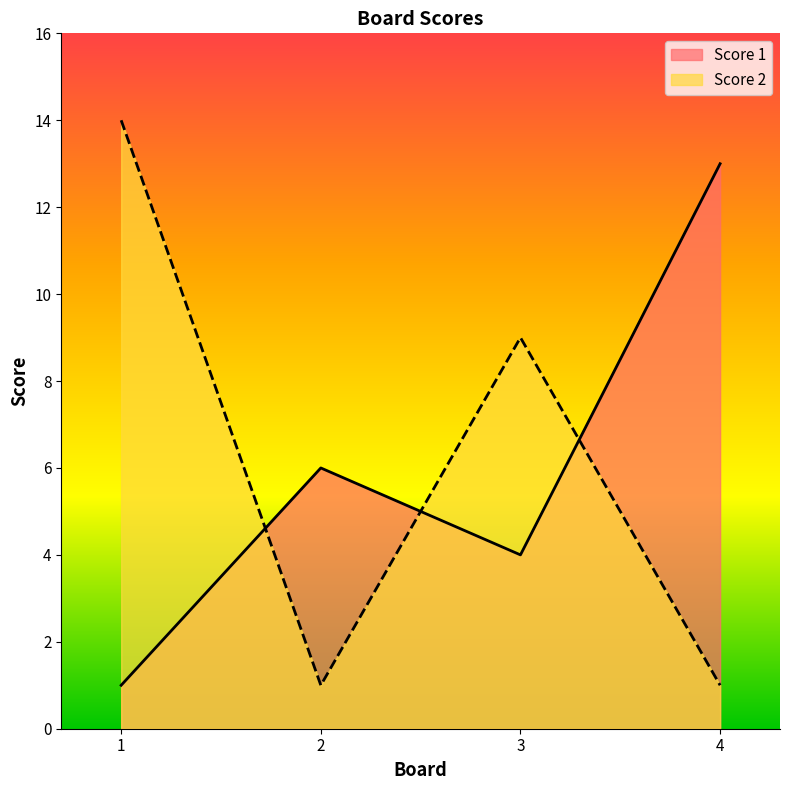

What is the difference between the Score 2 values at 4 and 3?

8